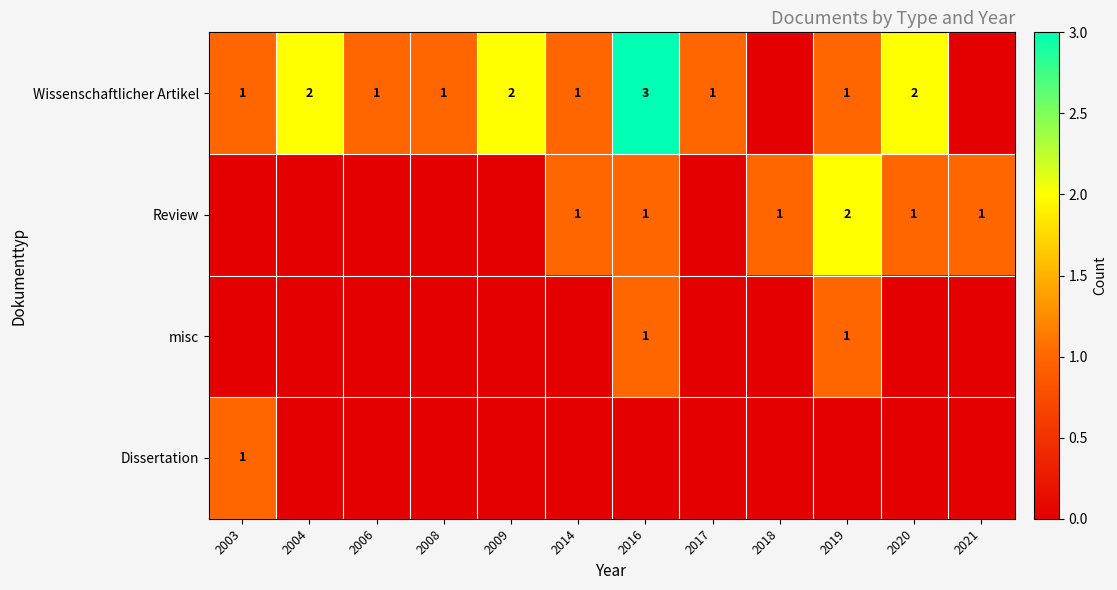

Is the value of Wissenschaftlicher Artikel at 2009 greater than the value of Dissertation at 2003?

Yes